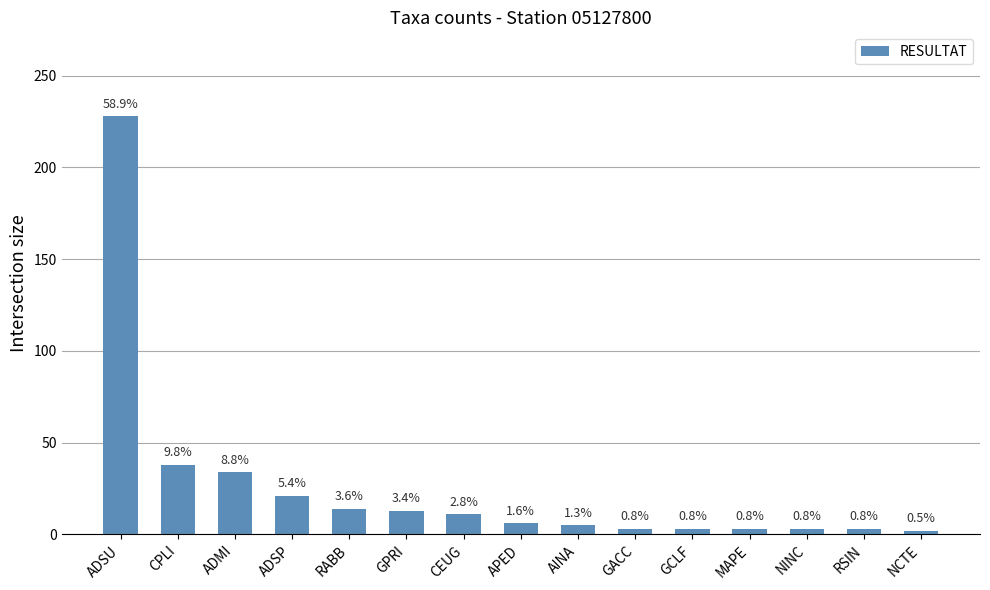

What is the change in value from ADSP to NINC?

-18